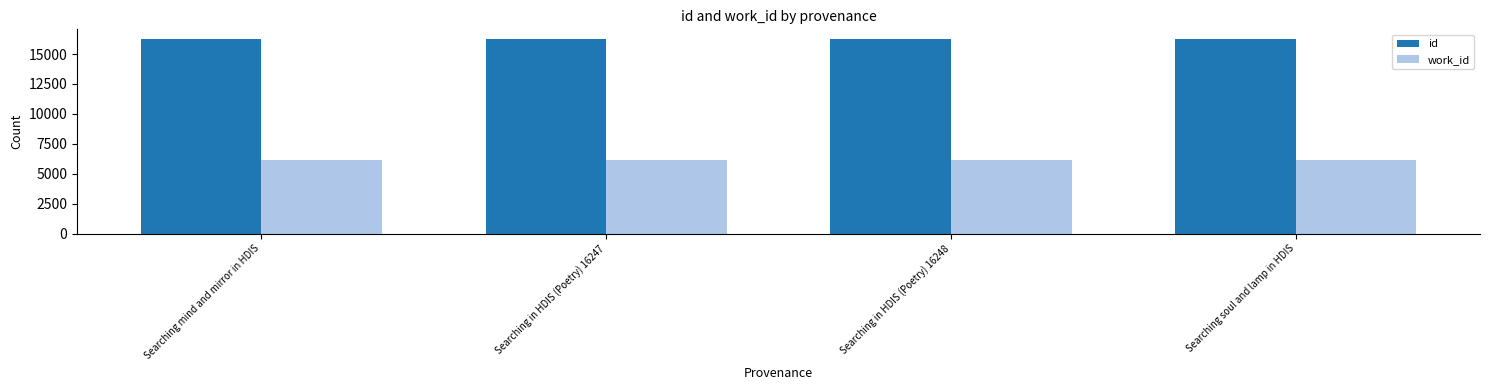

Are the bars horizontal?

No